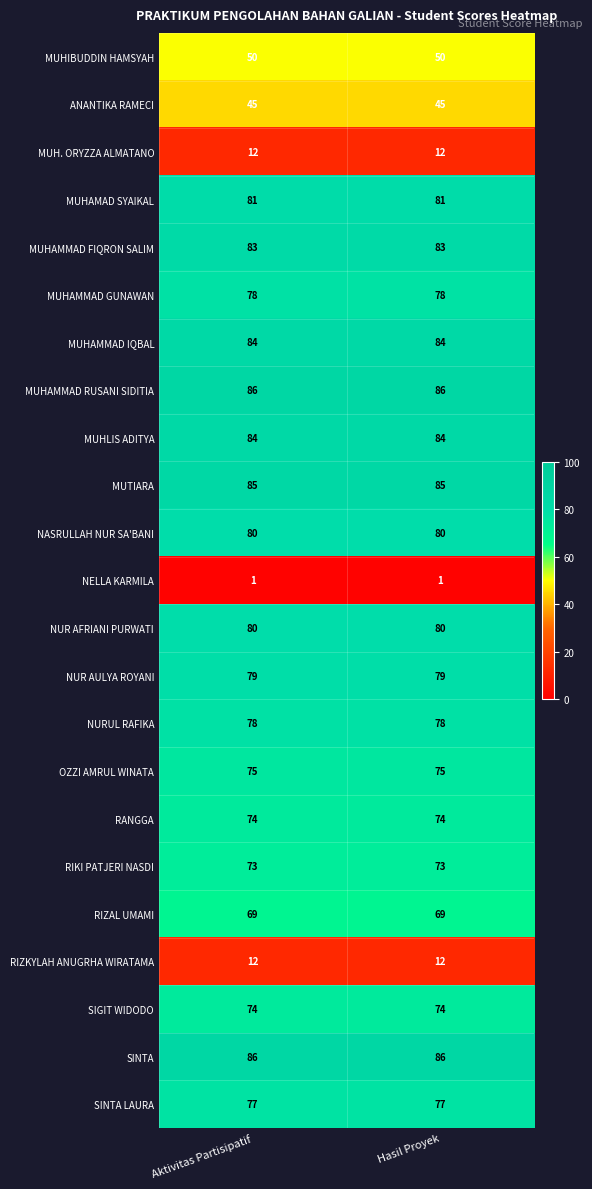

What is the maximum value for ANANTIKA RAMECI?

45